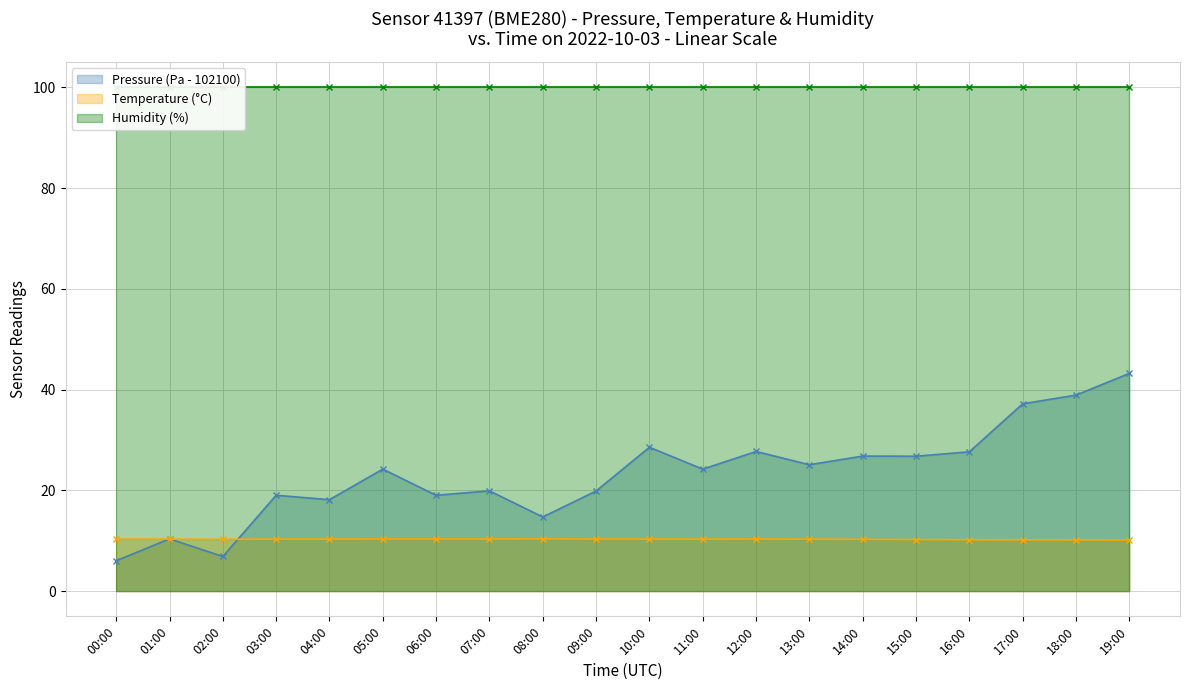

At which label does Pressure first exceed 24?

05:00